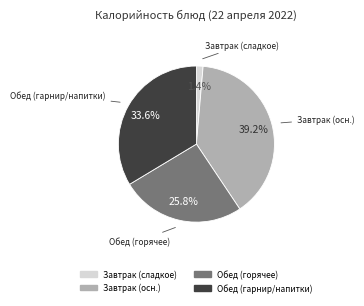

Is there any slice that represents more than half of the pie?

No